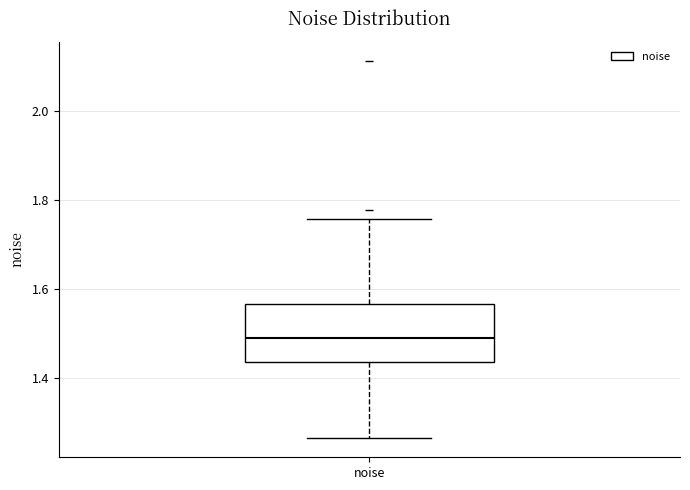

Read this box plot against the y-axis: the position of the median line, the range covered by the box, and the ends of both whiskers. The values are not printed on the chart, so give them approximately, as read against the axis.

median 1.50, box 1.44 to 1.56, whiskers 1.26 to 1.76